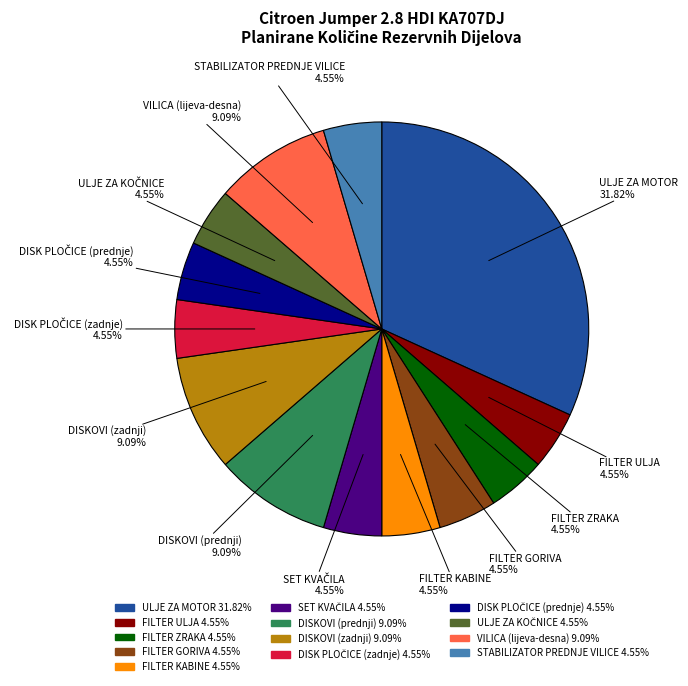

Is it true that FILTER ULJA is 5% of the pie?

True